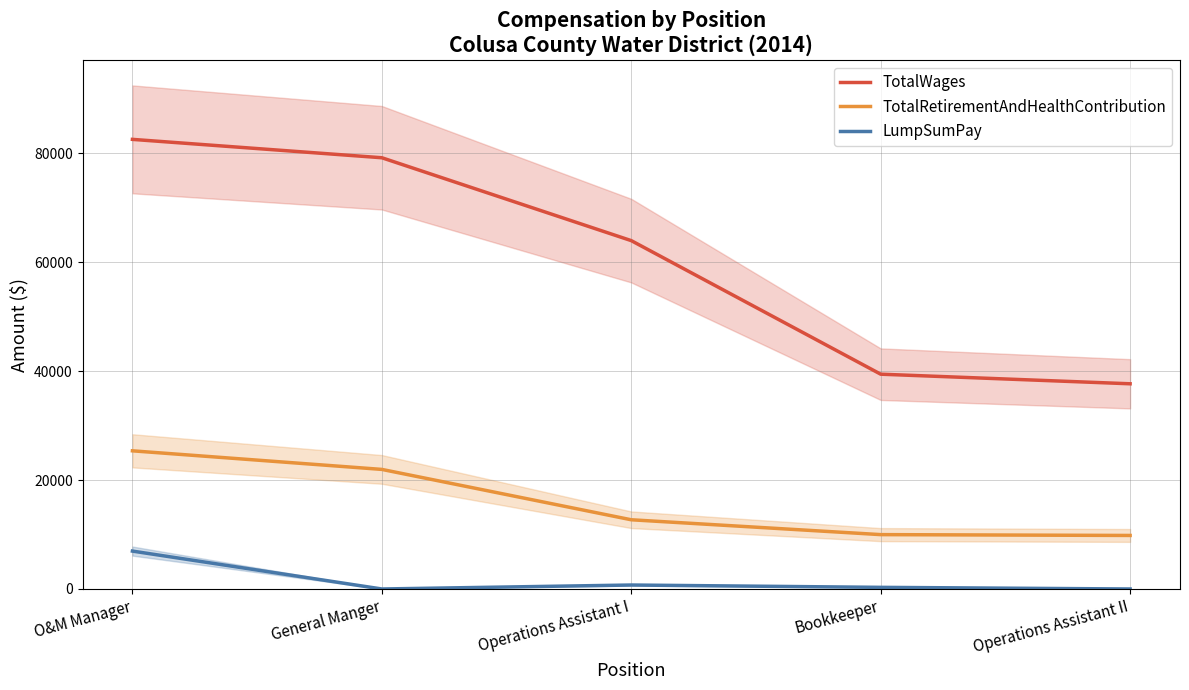

How many values in the LumpSumPay series exceed 300?

2